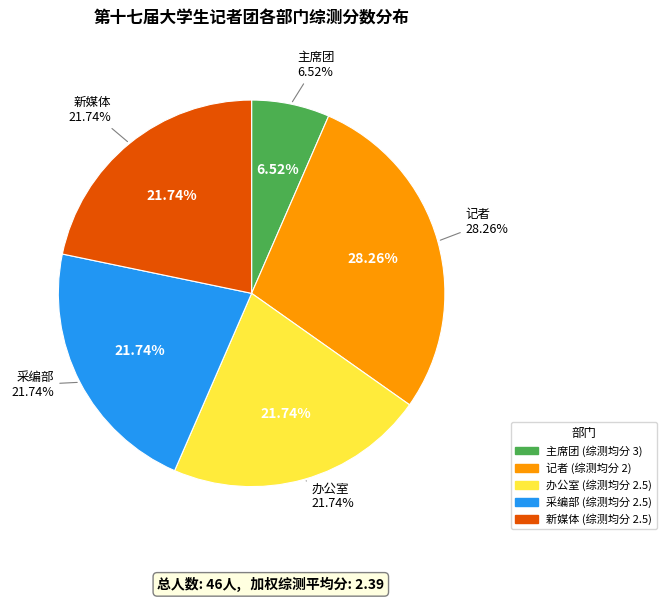

To the nearest percent, what is the average slice percentage?

20%